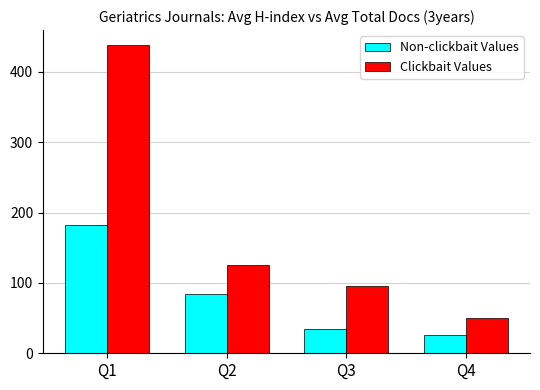

What are all the series names shown in the legend?

Non-clickbait Values, Clickbait Values